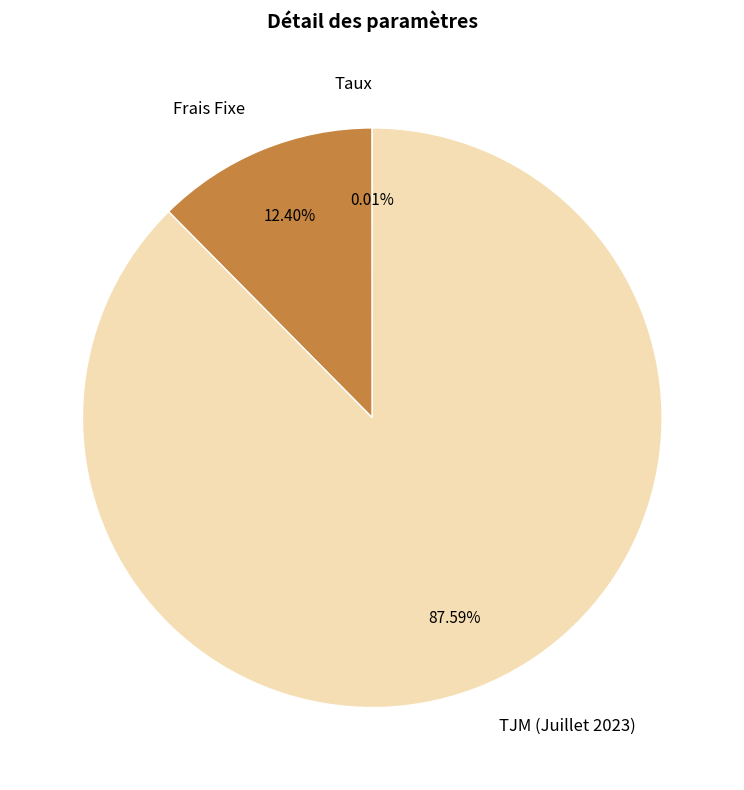

Approximately how many times larger is the value at TJM (Juillet 2023) compared to Frais Fixe?

7.1